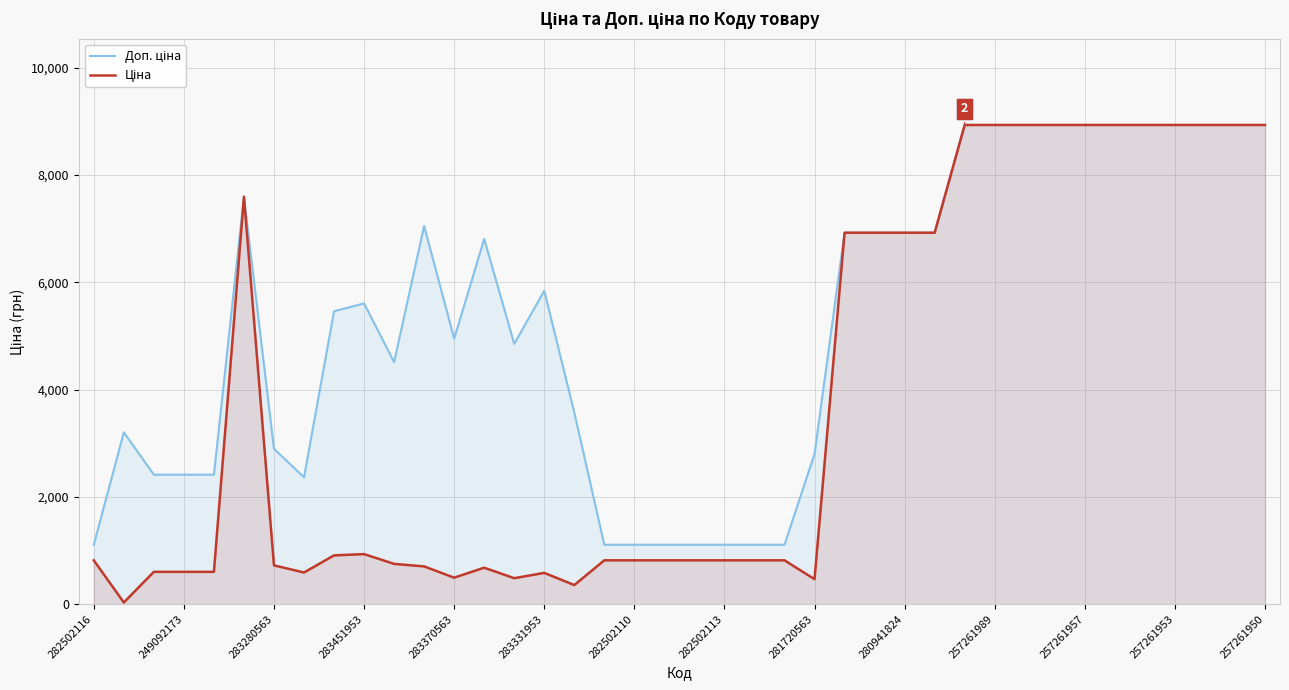

True or false: Доп. ціна and Ціна cross at least once.

False